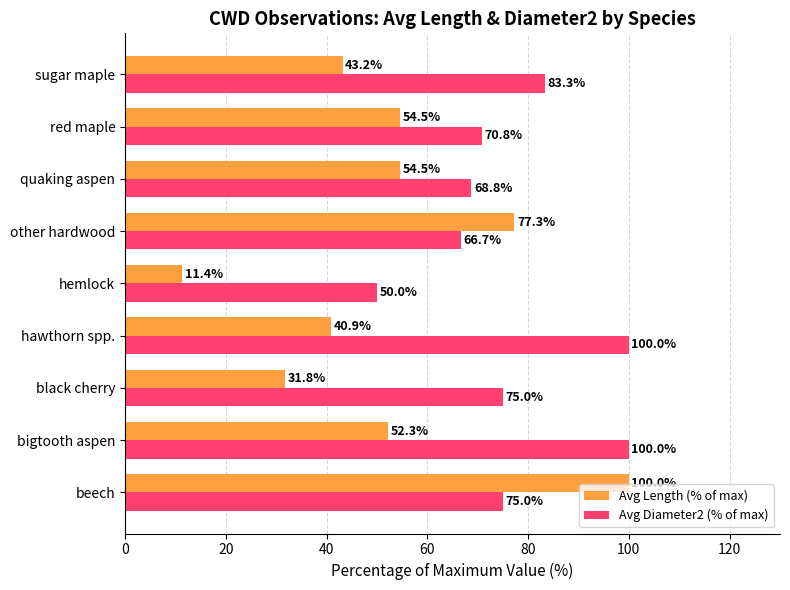

List the series in order of their overall mean, highest first.

Avg Diameter2 (% of max), Avg Length (% of max)